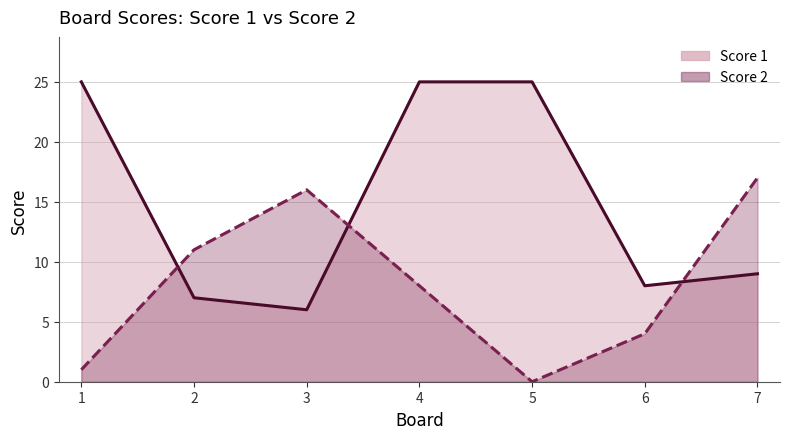

What is the difference between the maximum and second lowest values in the Score 2 line series?

16